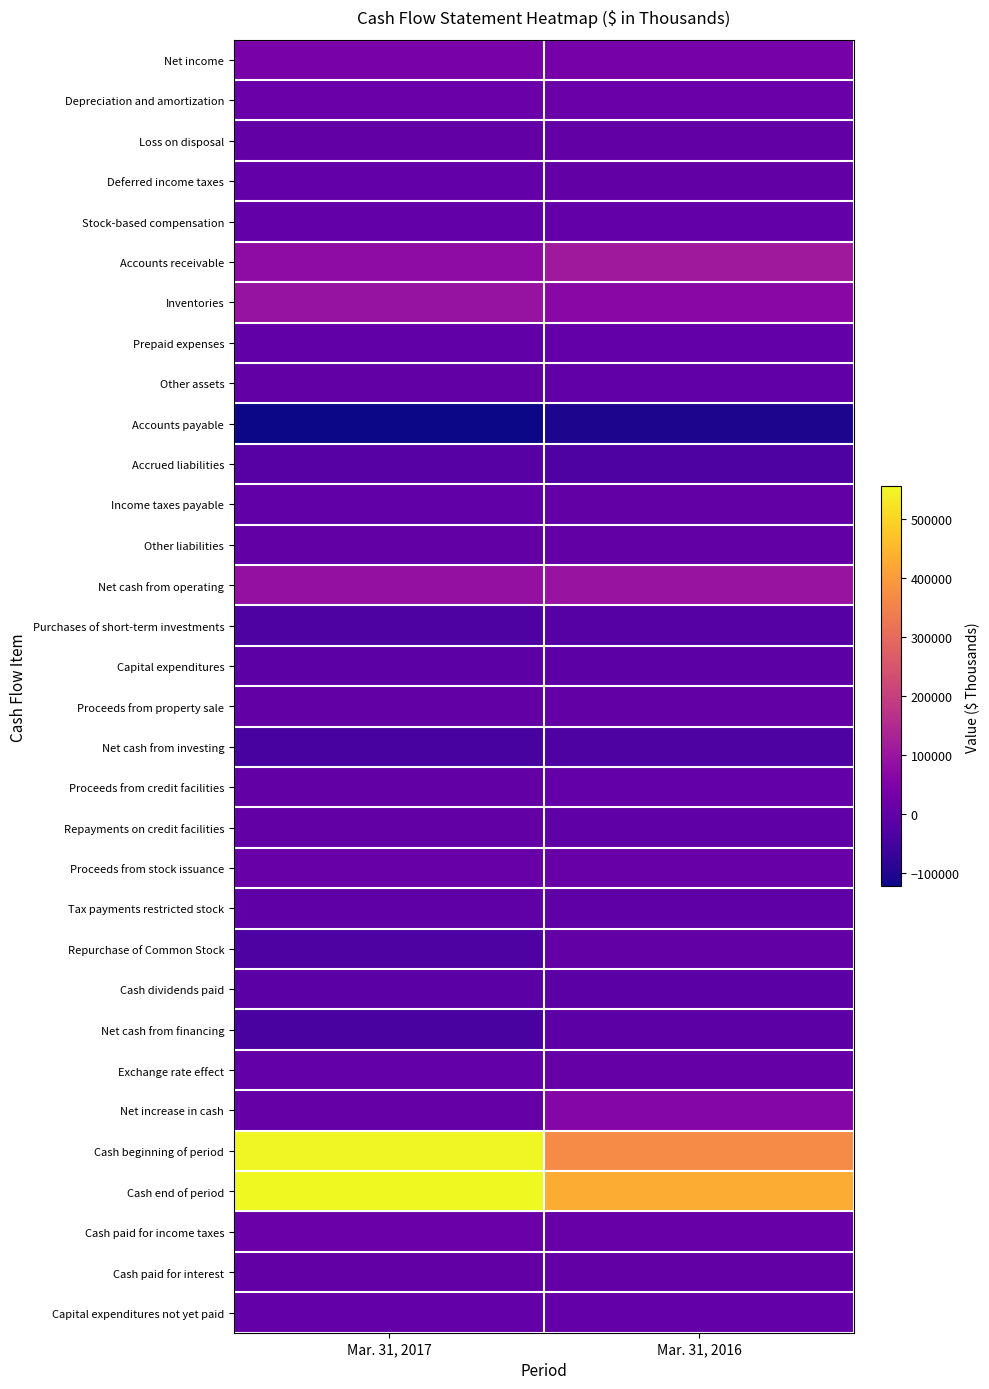

Reading left to right, extract all data points from this chart.

Net income: Mar. 31, 2017=38885	Mar. 31, 2016=34194
Depreciation and amortization: Mar. 31, 2017=14940	Mar. 31, 2016=14682
Loss on disposal: Mar. 31, 2017=160	Mar. 31, 2016=159
Deferred income taxes: Mar. 31, 2017=4426	Mar. 31, 2016=1323
Stock-based compensation: Mar. 31, 2017=2941	Mar. 31, 2016=3073
Accounts receivable: Mar. 31, 2017=76619	Mar. 31, 2016=108668
Inventories: Mar. 31, 2017=94487	Mar. 31, 2016=68511
Prepaid expenses: Mar. 31, 2017=-2139	Mar. 31, 2016=3642
Other assets: Mar. 31, 2017=1336	Mar. 31, 2016=-2426
Accounts payable: Mar. 31, 2017=-122824	Mar. 31, 2016=-104419
Accrued liabilities: Mar. 31, 2017=-18961	Mar. 31, 2016=-33476
Income taxes payable: Mar. 31, 2017=-1738	Mar. 31, 2016=1453
Other liabilities: Mar. 31, 2017=97	Mar. 31, 2016=1612
Net cash from operating: Mar. 31, 2017=88229	Mar. 31, 2016=96996
Purchases of short-term investments: Mar. 31, 2017=-33813	Mar. 31, 2016=-20781
Capital expenditures: Mar. 31, 2017=-11275	Mar. 31, 2016=-10048
Proceeds from property sale: Mar. 31, 2017=27	Mar. 31, 2016=24
Net cash from investing: Mar. 31, 2017=-45061	Mar. 31, 2016=-30805
Proceeds from credit facilities: Mar. 31, 2017=400	Mar. 31, 2016=2691
Repayments on credit facilities: Mar. 31, 2017=-400	Mar. 31, 2016=-4631
Proceeds from stock issuance: Mar. 31, 2017=7791	Mar. 31, 2016=7417
Tax payments restricted stock: Mar. 31, 2017=-3513	Mar. 31, 2016=-4756
Repurchase of Common Stock: Mar. 31, 2017=-33000	Mar. 31, 2016=0
Cash dividends paid: Mar. 31, 2017=-12499	Mar. 31, 2016=-11841
Net cash from financing: Mar. 31, 2017=-41221	Mar. 31, 2016=-11120
Exchange rate effect: Mar. 31, 2017=2670	Mar. 31, 2016=5159
Net increase in cash: Mar. 31, 2017=4617	Mar. 31, 2016=60230
Cash beginning of period: Mar. 31, 2017=551389	Mar. 31, 2016=369770
Cash end of period: Mar. 31, 2017=556006	Mar. 31, 2016=430000
Cash paid for income taxes: Mar. 31, 2017=12951	Mar. 31, 2016=8381
Cash paid for interest: Mar. 31, 2017=253	Mar. 31, 2016=267
Capital expenditures not yet paid: Mar. 31, 2017=4206	Mar. 31, 2016=2582